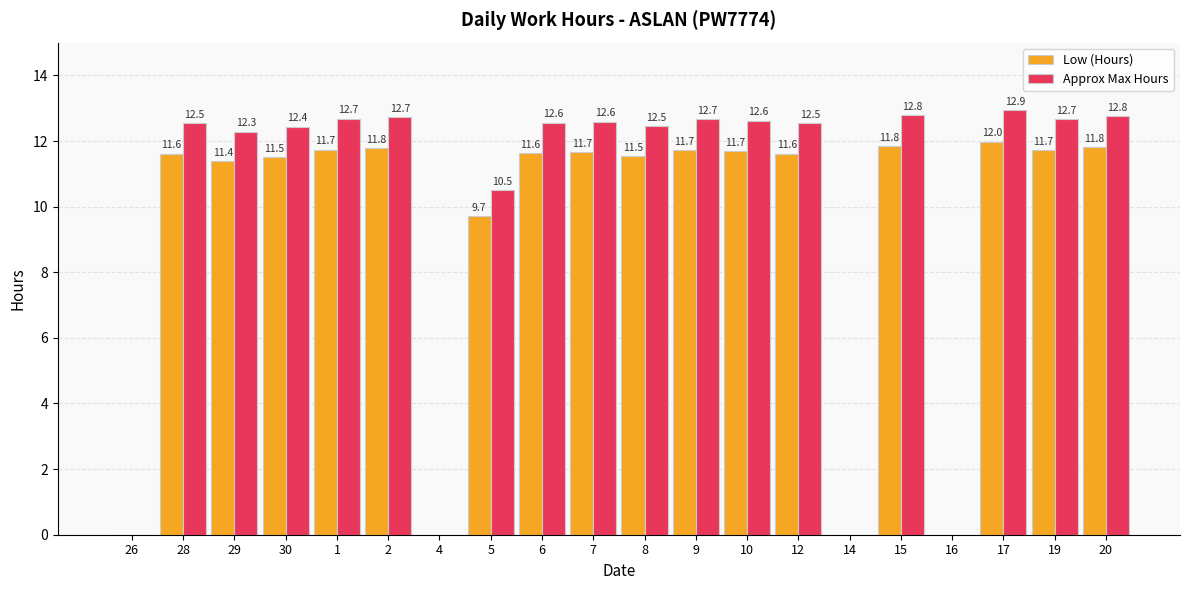

True or false: Low (Hours) has a value of 17.2 at 1.

False